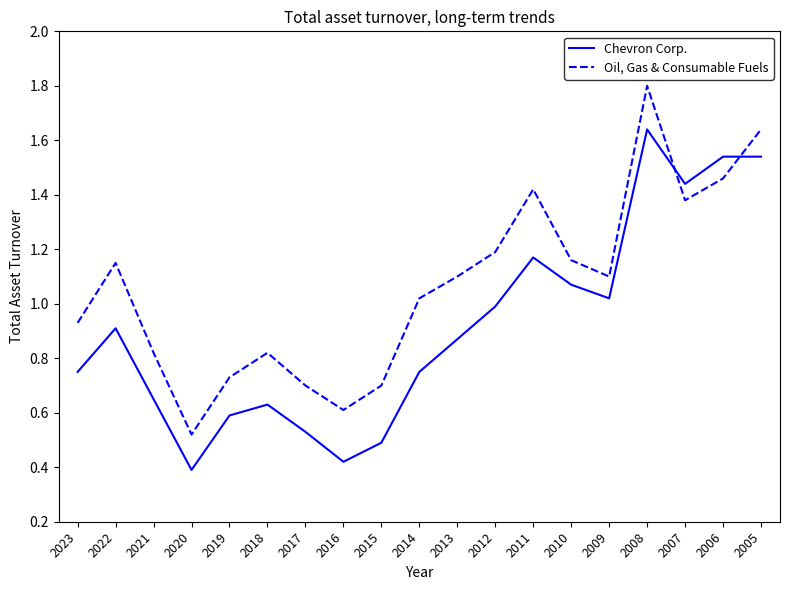

What is the maximum value for Oil, Gas & Consumable Fuels?

1.8